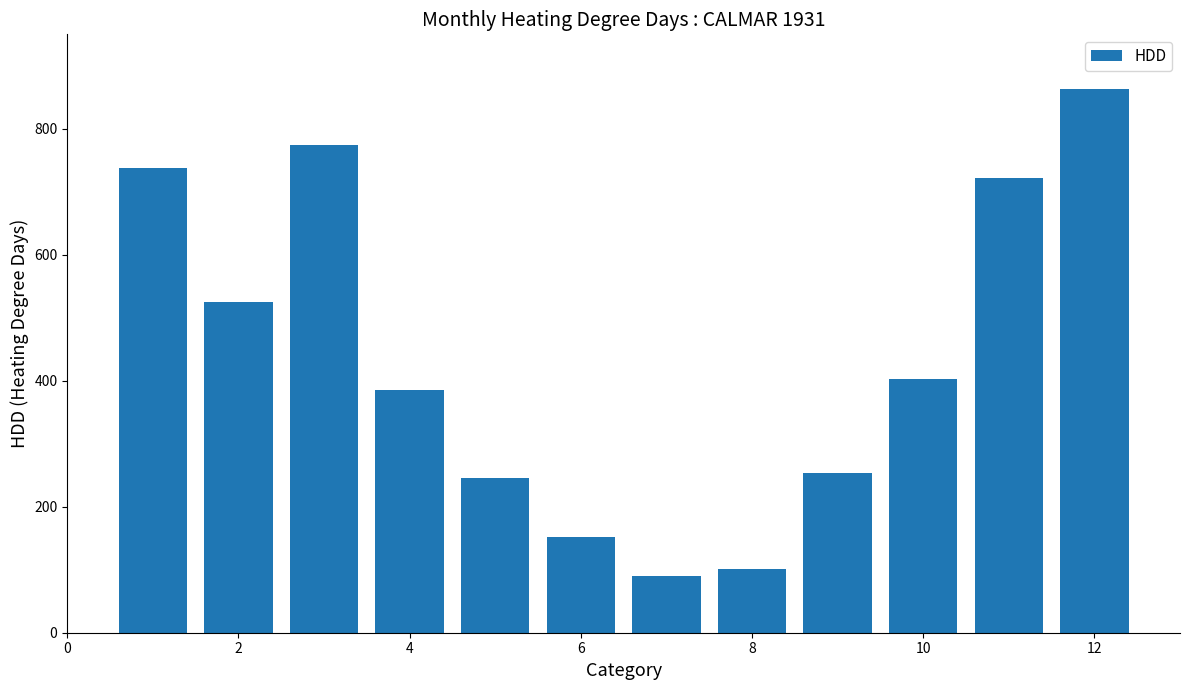

Does the chart contain stacked bars?

No